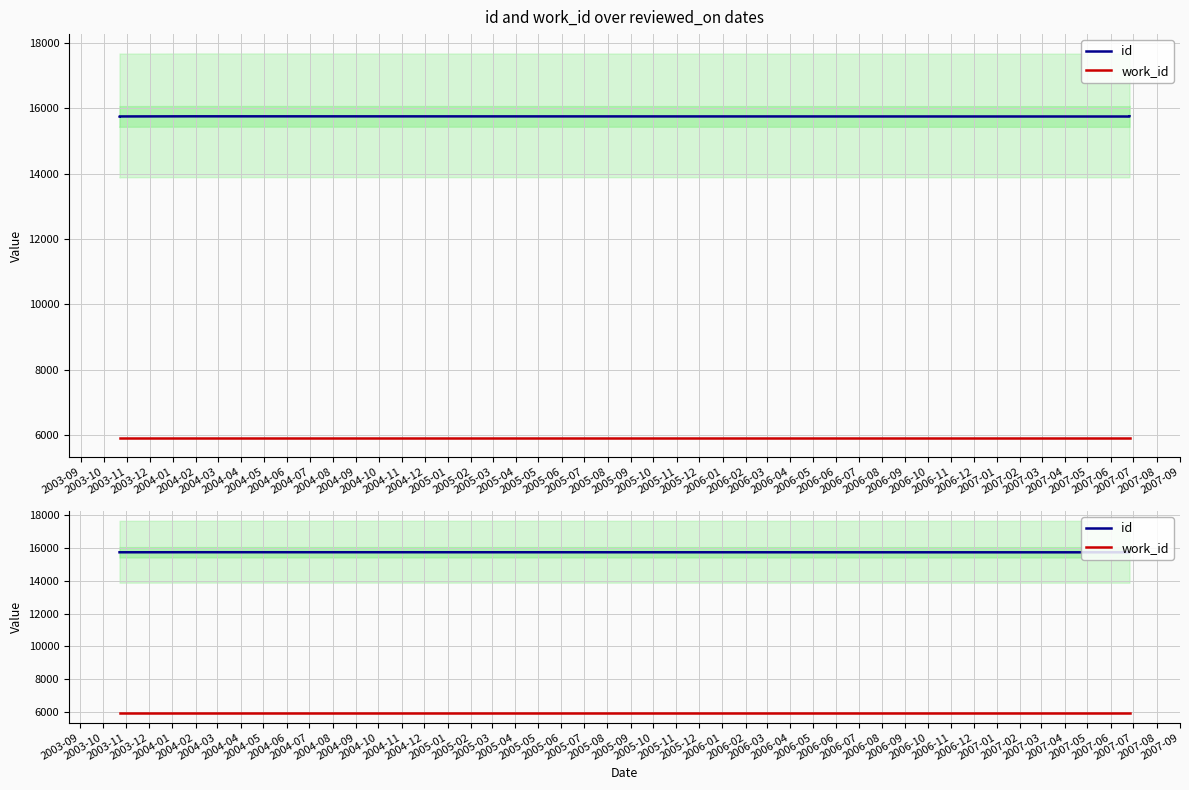

At which label does id first exceed 15749?

2004-01